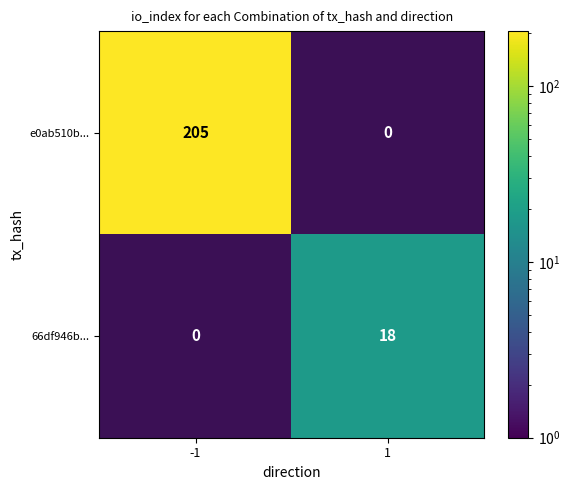

What is the greatest value displayed?

205.0